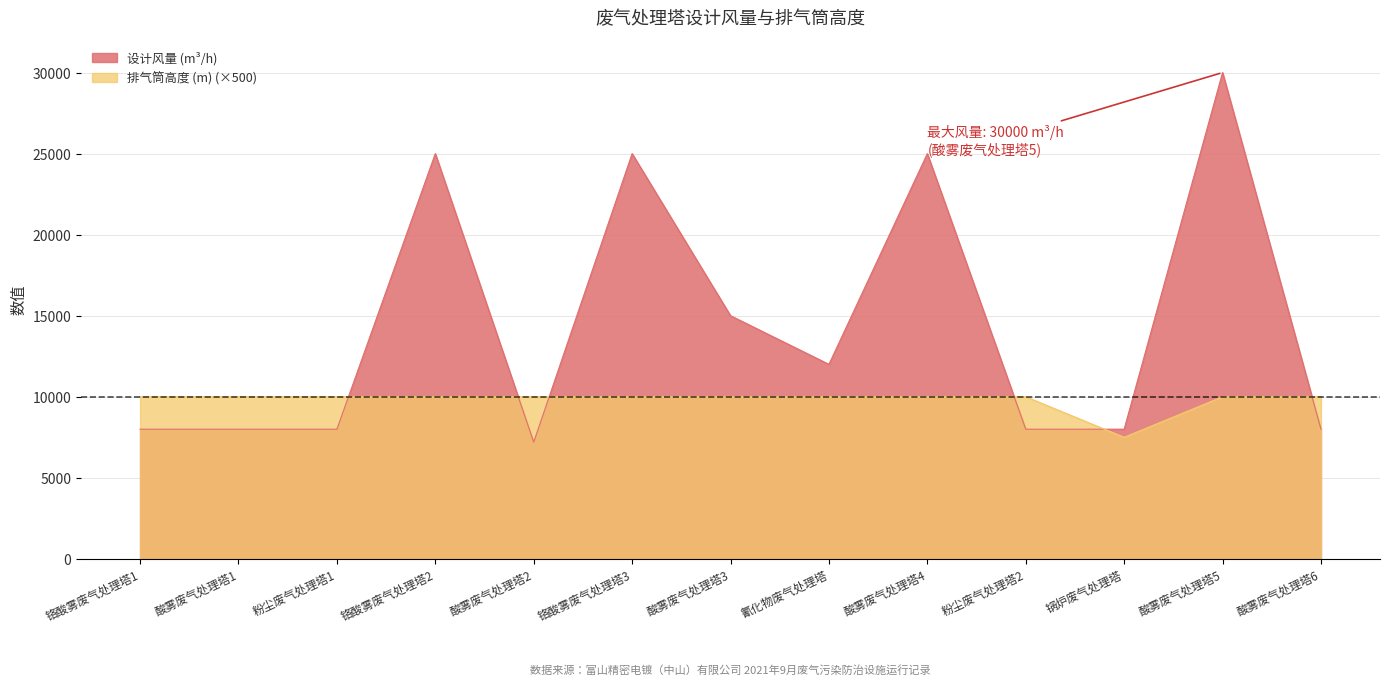

Count the number of categories in the chart.

13